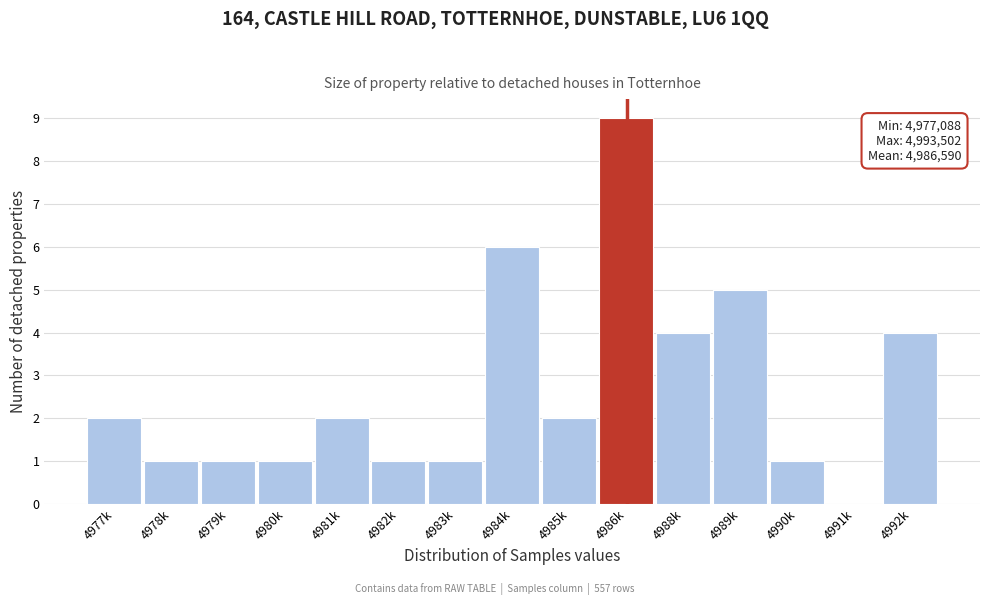

Reading right to left, transcribe all the data shown in this chart.

4992k=4	4991k=0	4990k=1	4989k=5	4988k=4	4986k=9	4985k=2	4984k=6	4983k=1	4982k=1	4981k=2	4980k=1	4979k=1	4978k=1	4977k=2